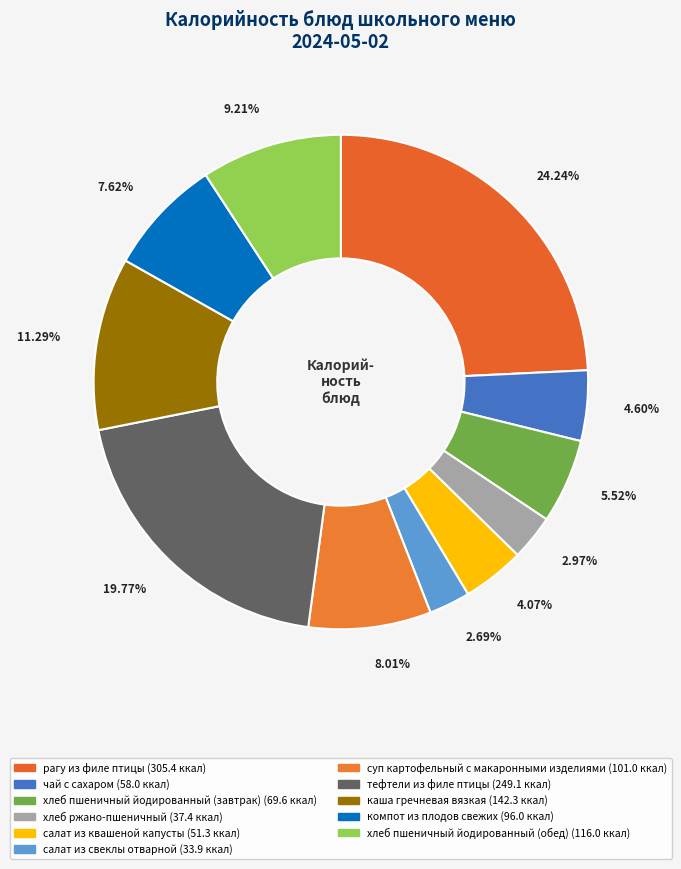

Do салат из квашеной капусты and тефтели из филе птицы together represent more than half of the pie?

No